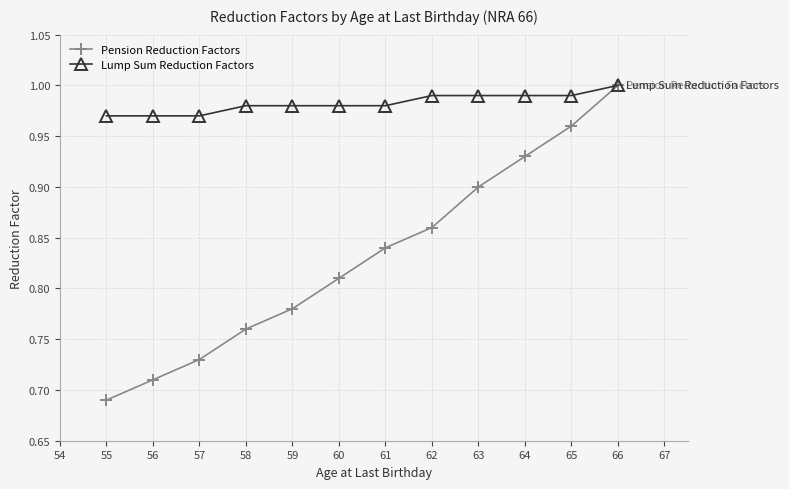

Rank the series at 63 from highest to lowest value.

Lump Sum Reduction Factors, Pension Reduction Factors